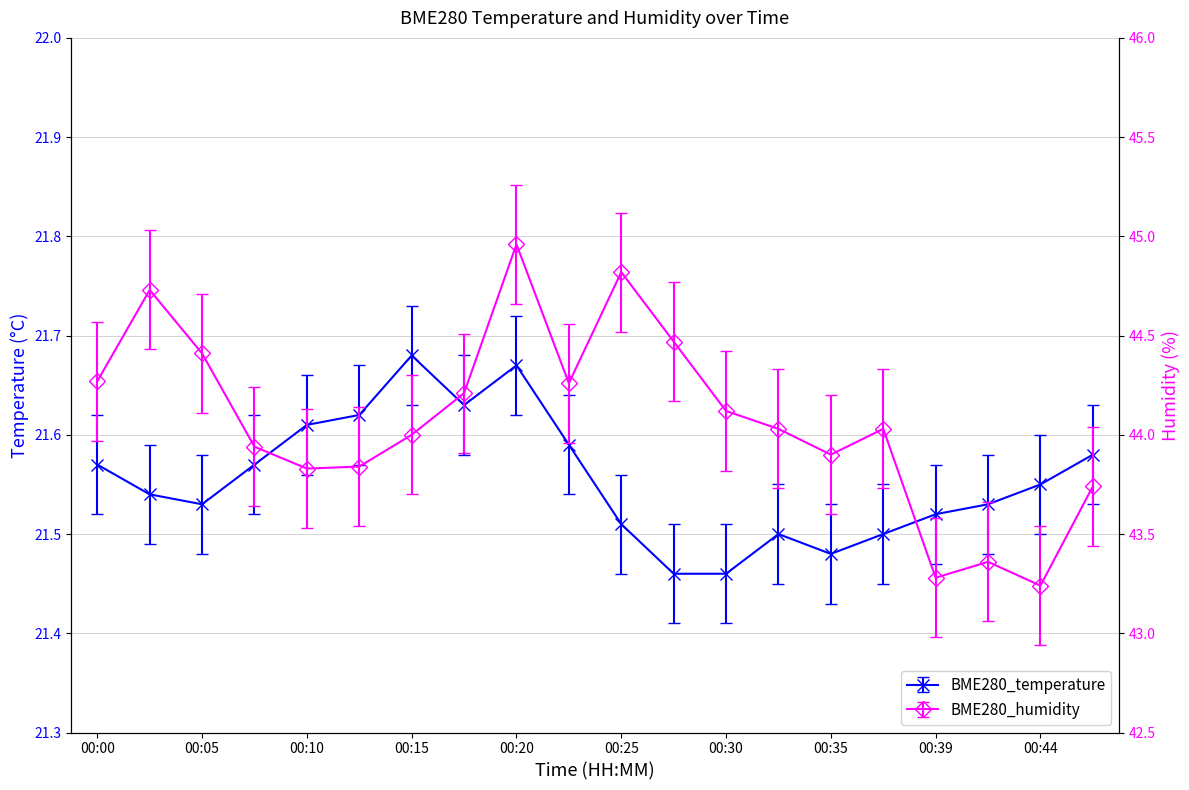

Count the number of data series in this chart.

2